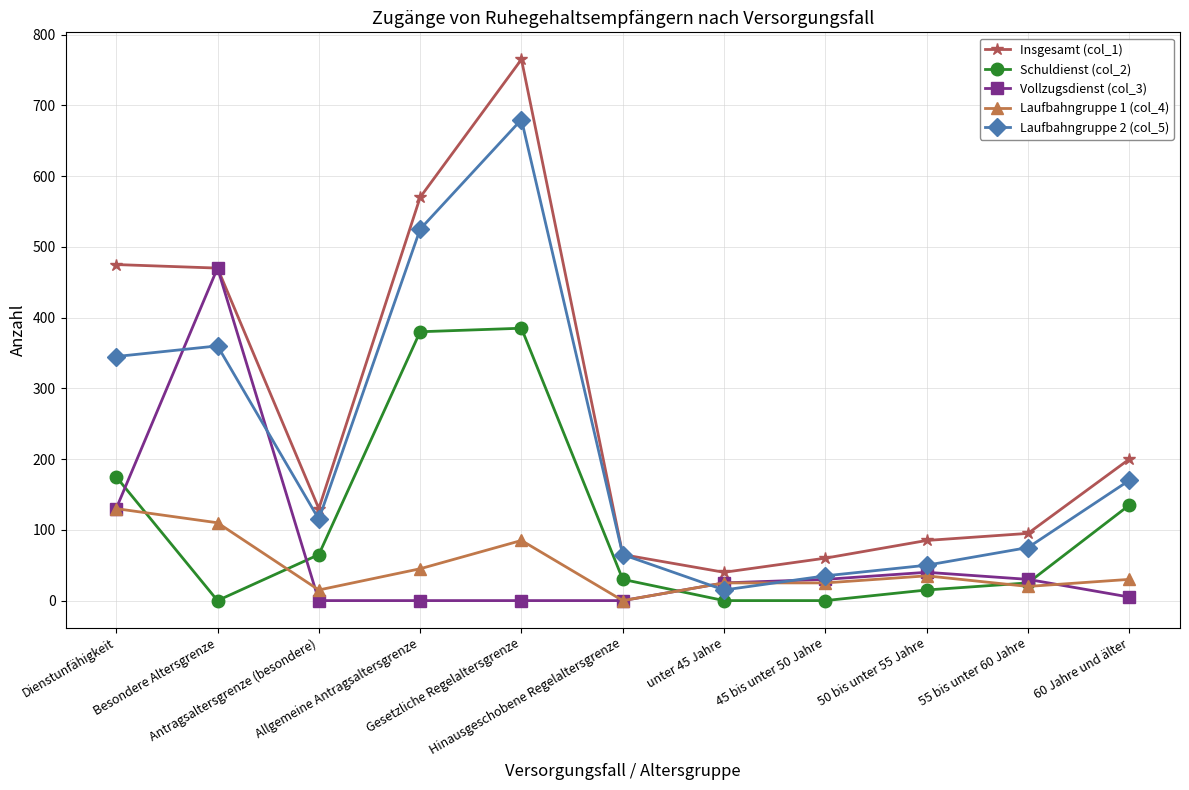

Reading left to right, what are all the values shown in this chart?

Insgesamt (col_1): 475	470	130	570	765	65	40	60	85	95	200
Schuldienst (col_2): 175	0	65	380	385	30	0	0	15	25	135
Vollzugsdienst (col_3): 130	470	0	0	0	0	25	30	40	30	5
Laufbahngruppe 1 (col_4): 130	110	15	45	85	0	25	25	35	20	30
Laufbahngruppe 2 (col_5): 345	360	115	525	680	65	15	35	50	75	170